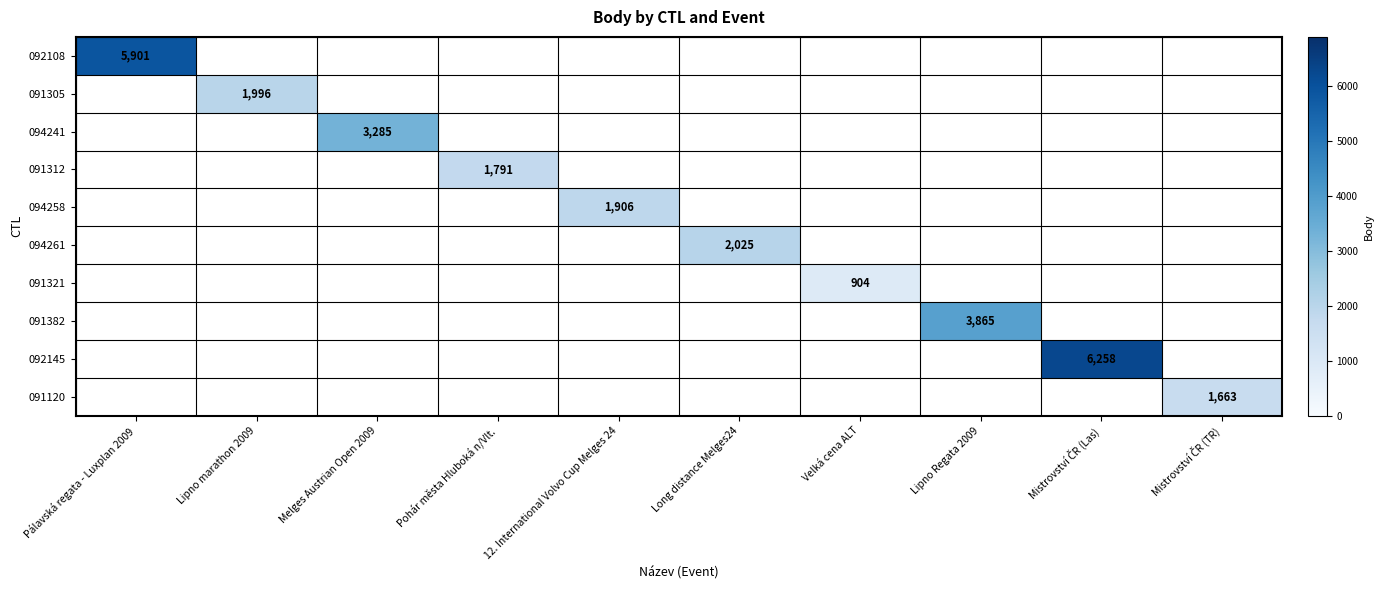

List the labels in order of 092108 value, smallest first.

Pálavská regata - Luxplan 2009, Lipno marathon 2009, Melges Austrian Open 2009, Pohár města Hluboká n/Vlt., 12. International Volvo Cup Melges 24, Long distance Melges24, Velká cena ALT, Lipno Regata 2009, Mistrovství ČR (Las), Mistrovství ČR (TR)